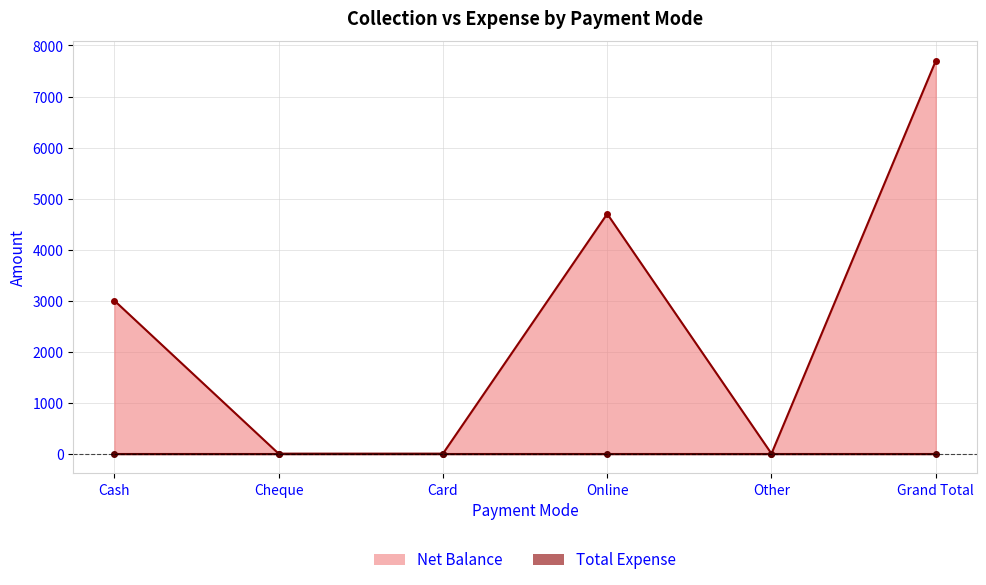

Reading left to right, transcribe all the data shown in this chart.

Cash=3000	Cheque=0	Card=0	Online=4700	Other=0	Grand Total=7700